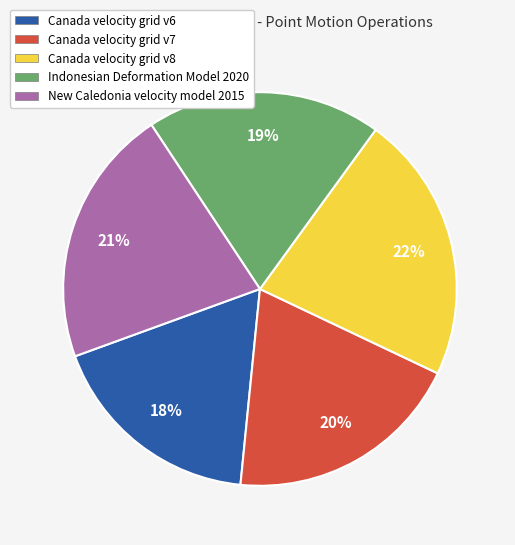

True or false: Canada velocity grid v6 accounts for 5% of the total.

False